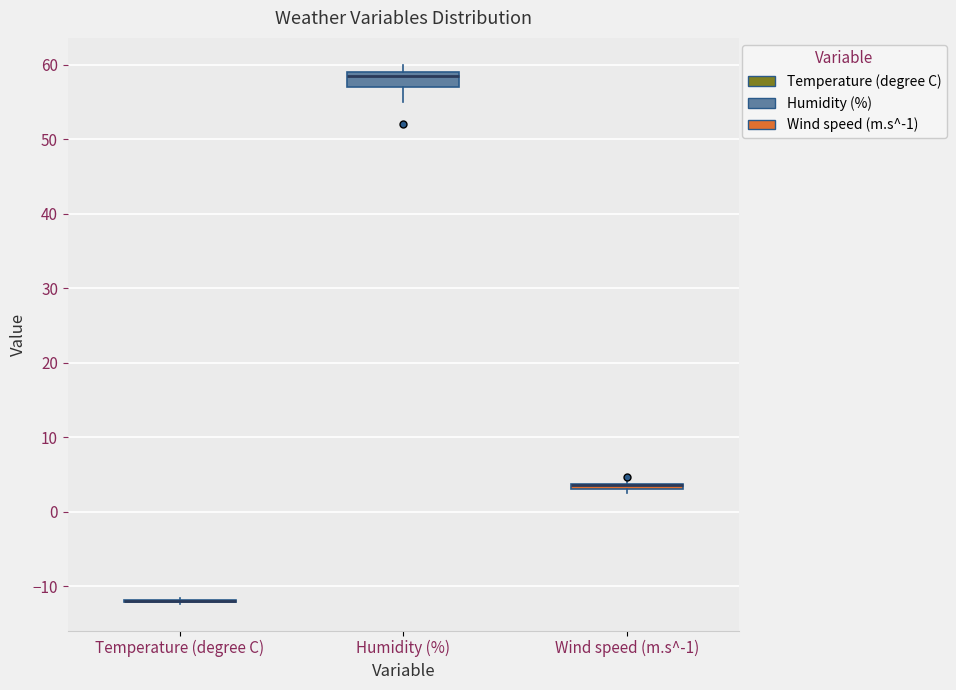

Where is the lower edge of the box for Wind speed (m.s^-1) on the y-axis? The values are not printed on the chart, so give them approximately, as read against the axis.

3